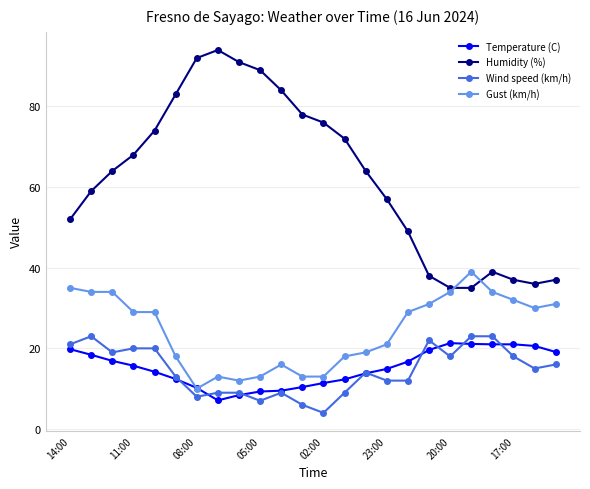

How many lines are shown in the chart?

4